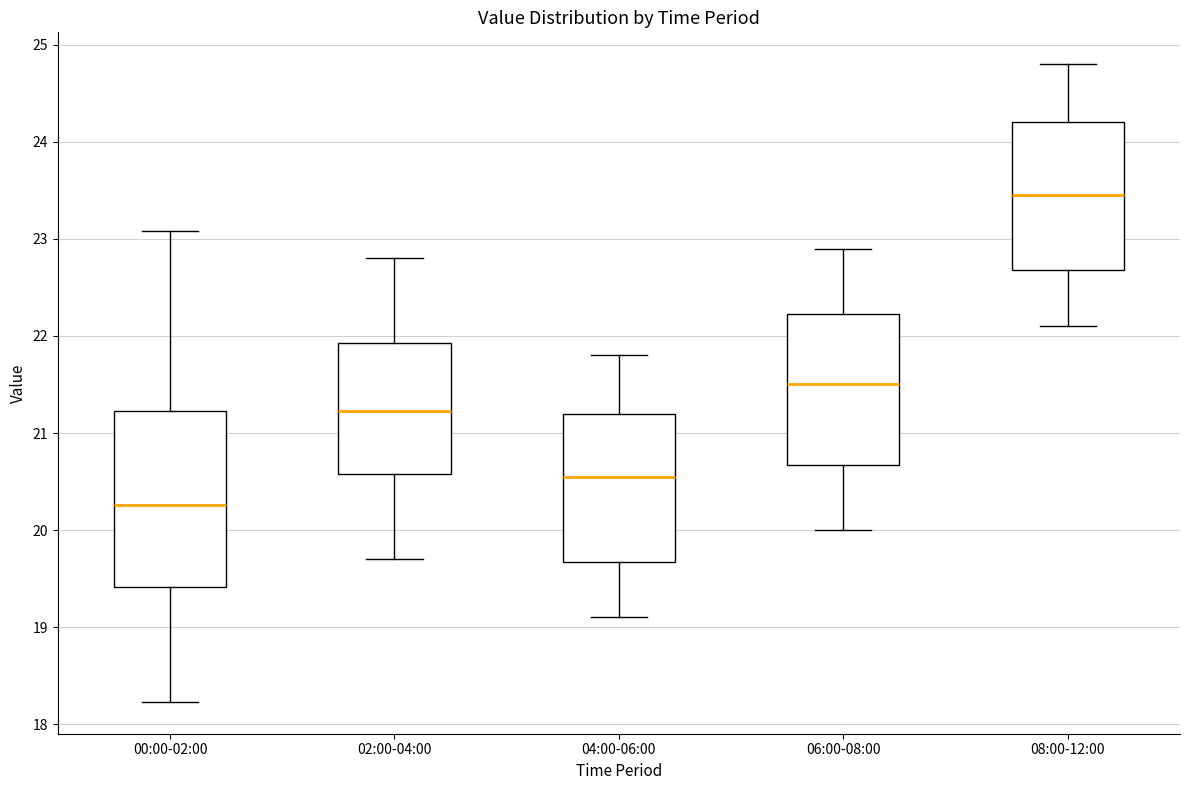

Which box is the tallest, from its lower edge to its upper edge?

00:00-02:00